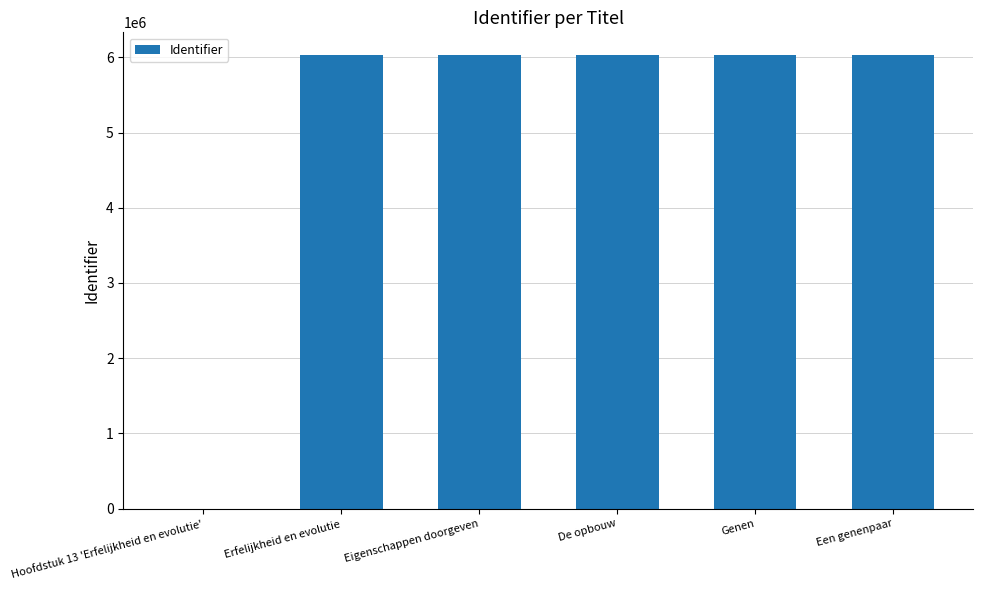

The chart shows a value of 8940840 at De opbouw. True or false?

False